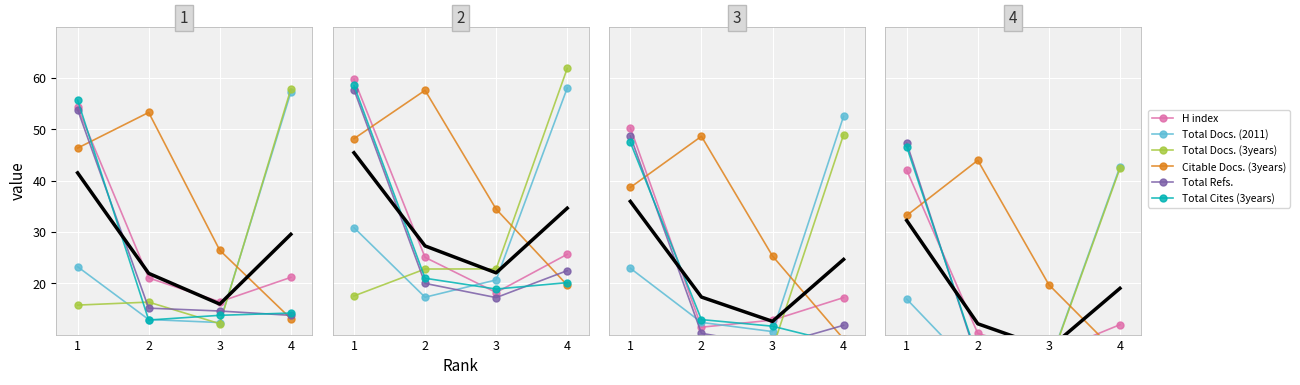

List the labels in order of Citable Docs. (3years) value, largest first.

2, 1, 3, 4